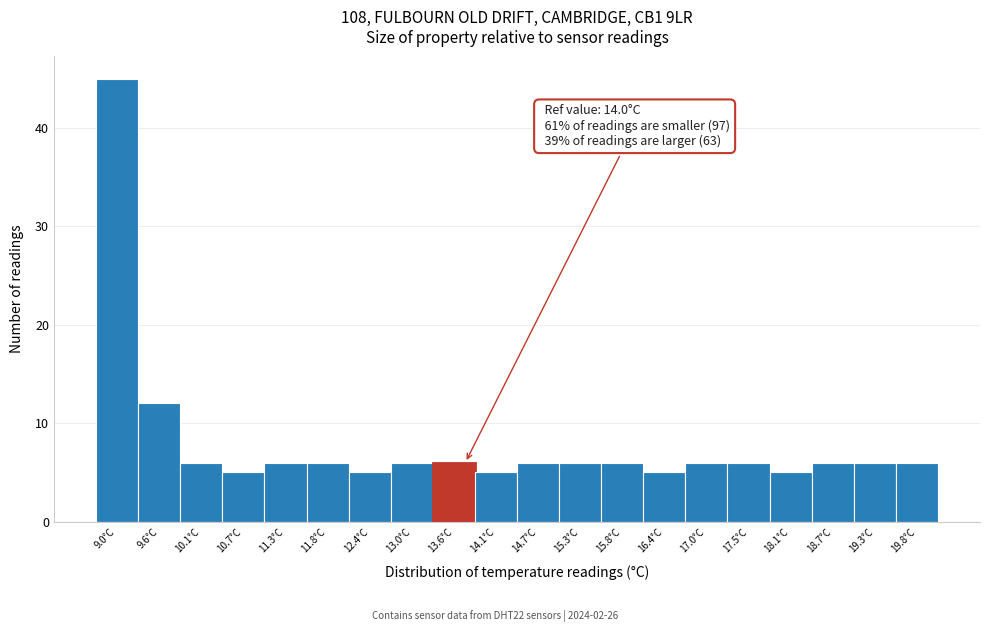

Reading right to left, transcribe all the data shown in this chart.

19.8°C=6	19.3°C=6	18.7°C=6	18.1°C=5	17.5°C=6	17.0°C=6	16.4°C=5	15.8°C=6	15.3°C=6	14.7°C=6	14.1°C=5	13.6°C=6	13.0°C=6	12.4°C=5	11.8°C=6	11.3°C=6	10.7°C=5	10.1°C=6	9.6°C=12	9.0°C=45